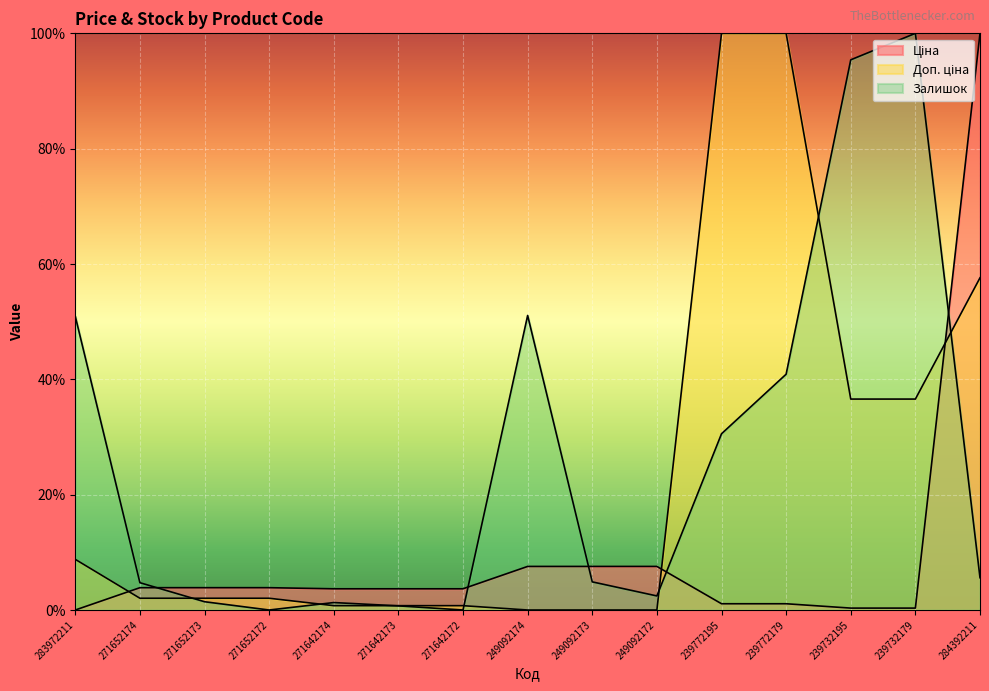

Does the chart display data point markers on the line(s)?

No